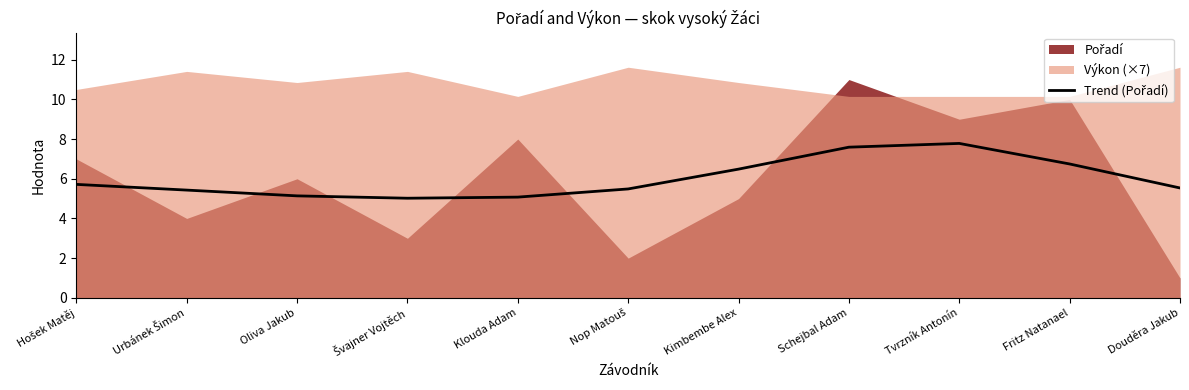

What is the difference between the second highest and second lowest values?

2.5